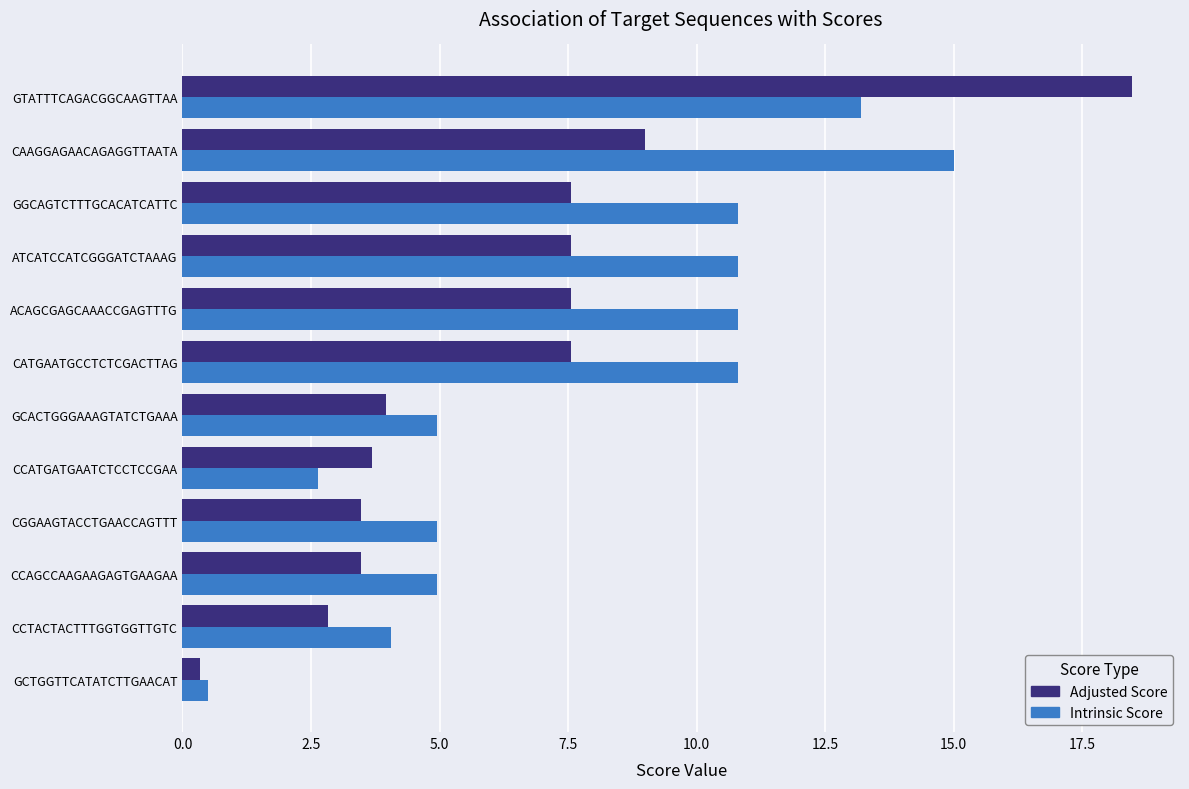

What is the average value of the Intrinsic Score series?

7.8